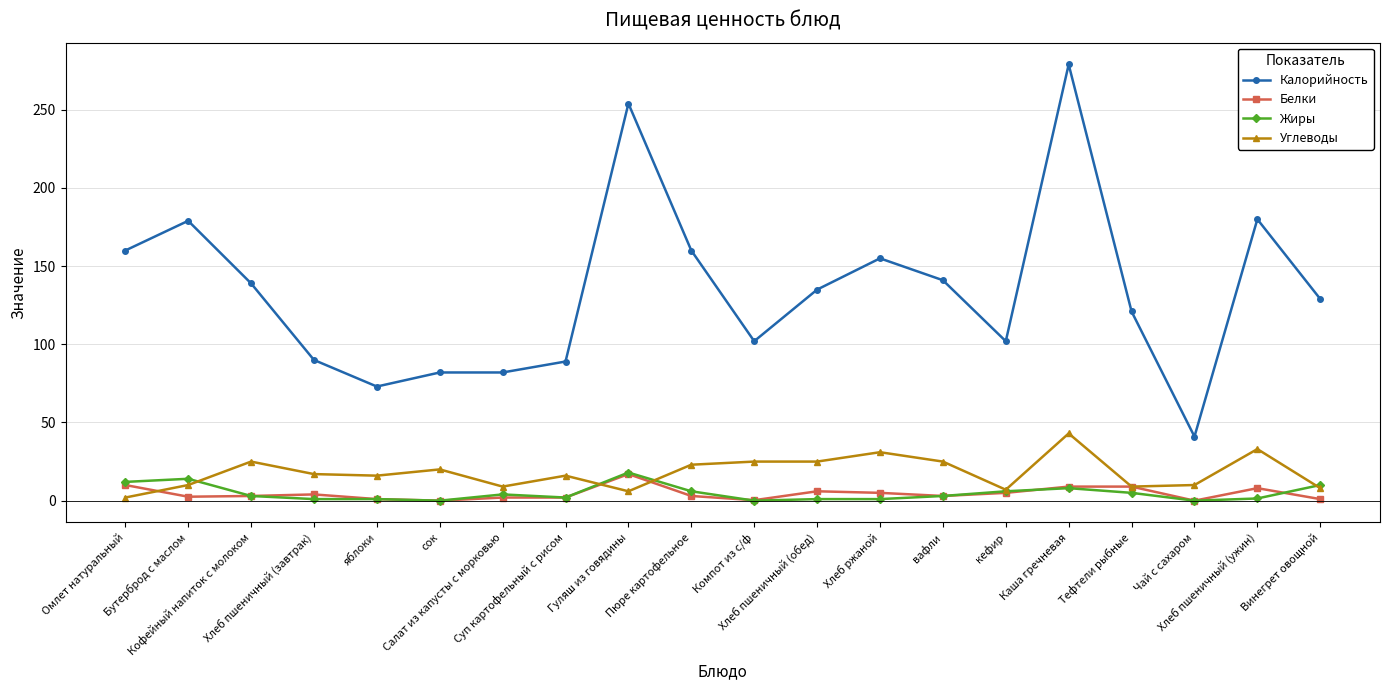

What is the value of the Белки point at the 8th from the left?

2.0